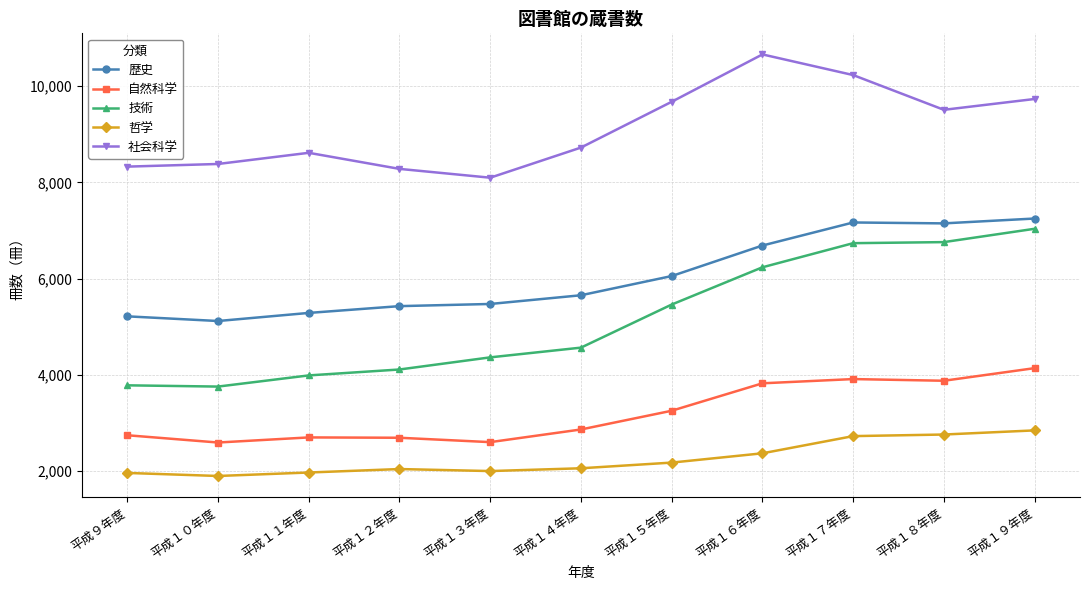

What position from the left is 平成１４年度?

6